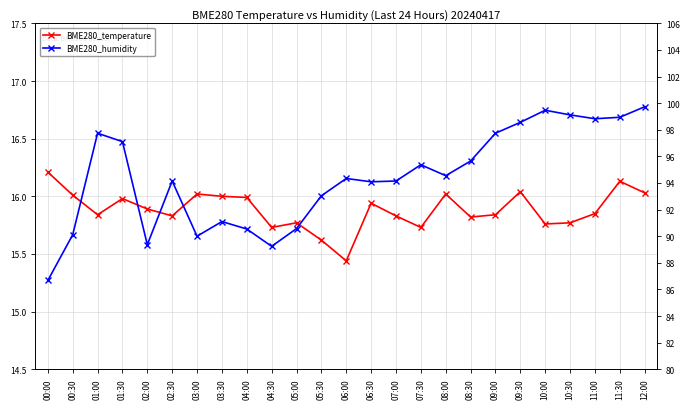

True or false: BME280_temperature and BME280_humidity cross at least once.

False